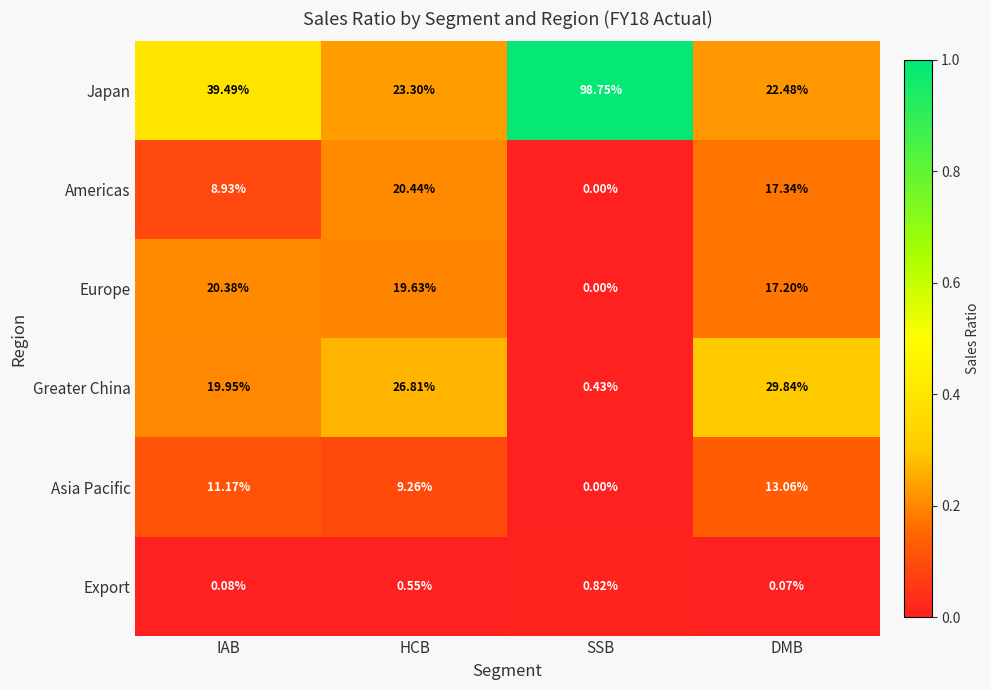

Which series has the largest total across all categories?

Japan